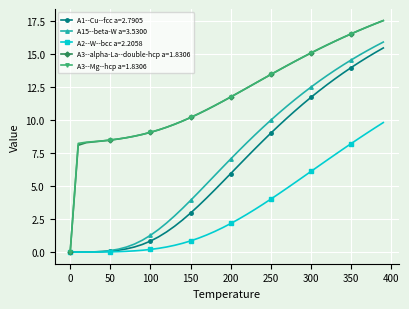

What is the value of the A3--Mg--hcp a=1.8306 point at the 16th from the left?

10.2